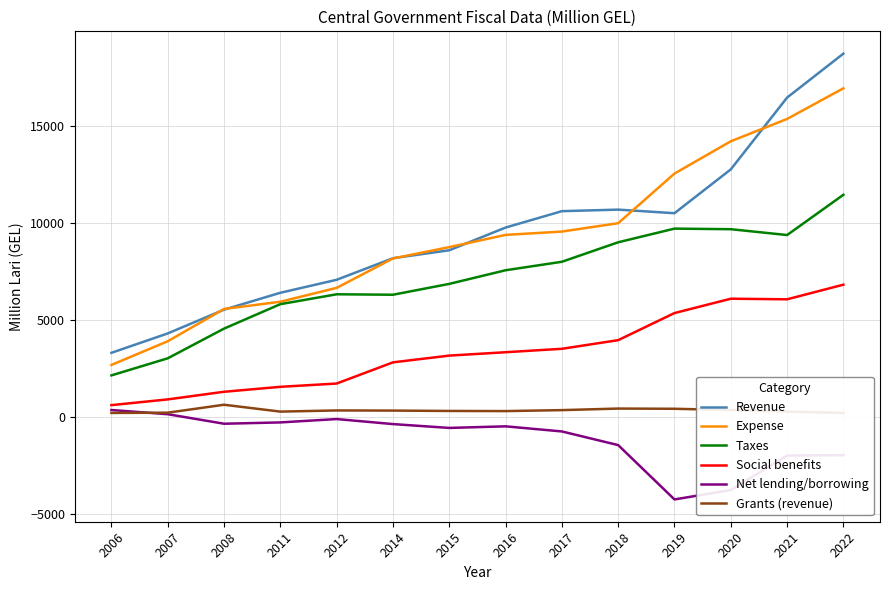

Which series has the largest range (max minus min)?

Revenue